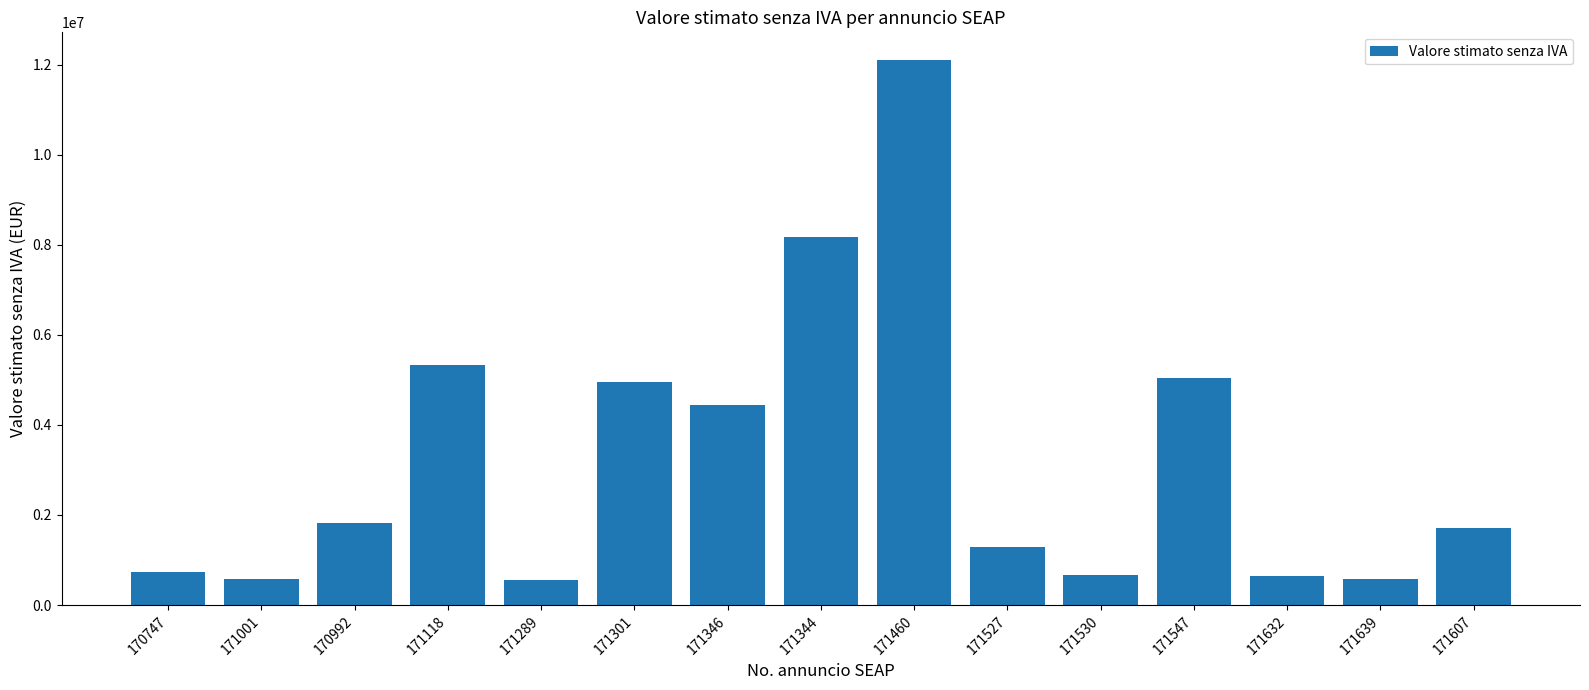

The chart shows a value of 139231 at 171530. True or false?

False